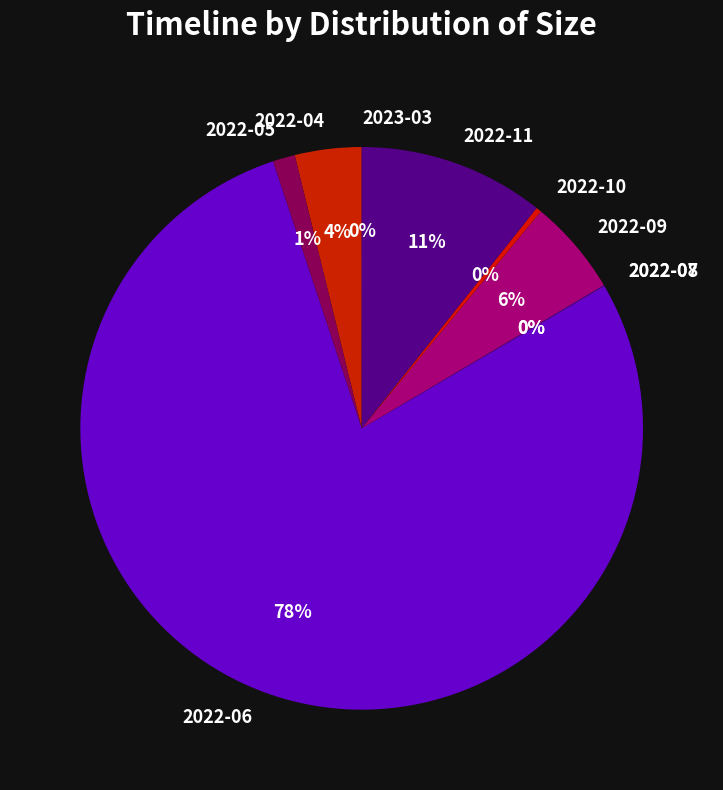

Which slice represents more than half of the pie?

2022-06